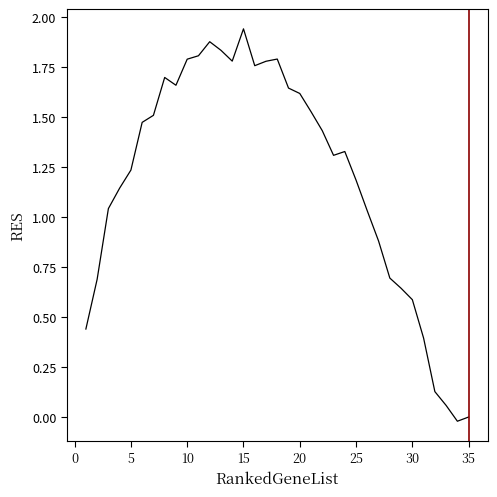

What is the difference between the maximum and minimum values?

2.0